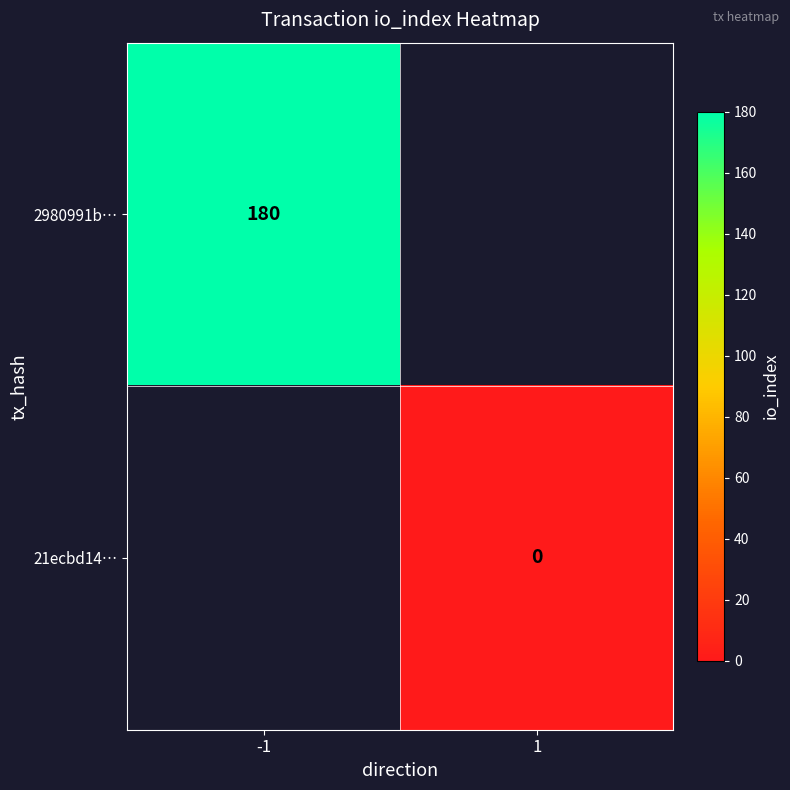

The 2980991b… series shows 293 at -1. True or false?

False